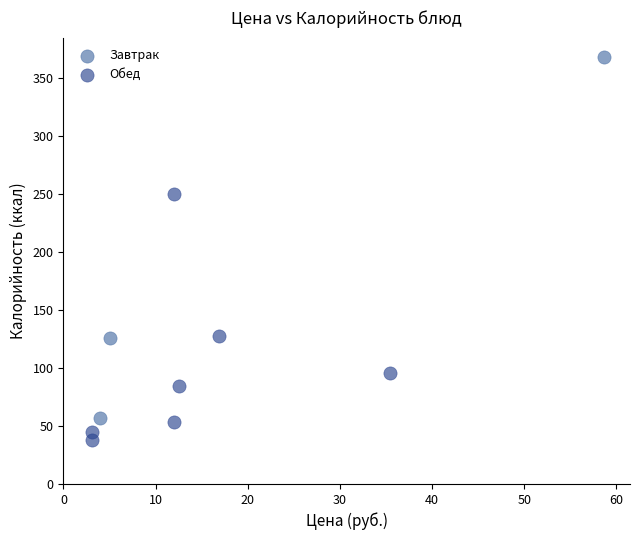

Which series has the largest Y range (max minus min)?

Завтрак